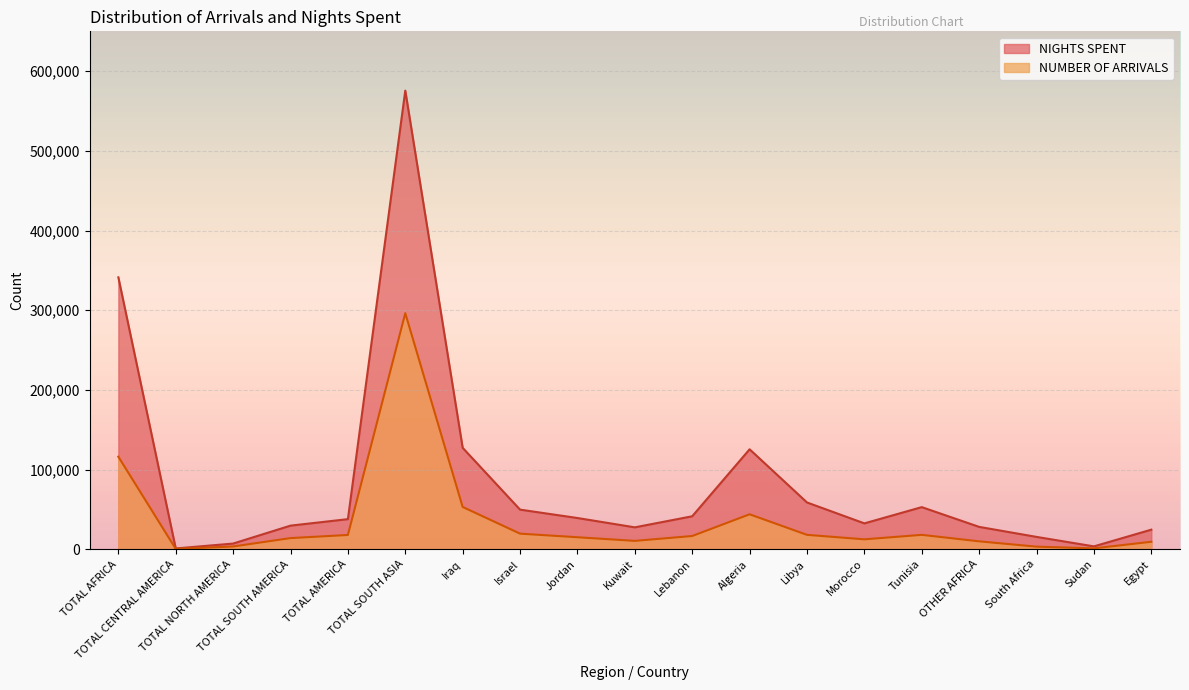

Reading left to right, what are all the values shown in this chart?

NIGHTS SPENT: TOTAL AFRICA=341268	TOTAL CENTRAL AMERICA=989	TOTAL NORTH AMERICA=7148	TOTAL SOUTH AMERICA=29644	TOTAL AMERICA=37781	TOTAL SOUTH ASIA=575589	Iraq=127284	Israel=49722	Jordan=39203	Kuwait=27501	Lebanon=41395	Algeria=125444	Libya=58720	Morocco=32477	Tunisia=52866	OTHER AFRICA=28073	South Africa=15499	Sudan=3610	Egypt=24579
NUMBER OF ARRIVALS: TOTAL AFRICA=116193	TOTAL CENTRAL AMERICA=452	TOTAL NORTH AMERICA=3478	TOTAL SOUTH AMERICA=13992	TOTAL AMERICA=17922	TOTAL SOUTH ASIA=296285	Iraq=53073	Israel=19583	Jordan=15075	Kuwait=10501	Lebanon=16622	Algeria=43883	Libya=18076	Morocco=12453	Tunisia=18074	OTHER AFRICA=9936	South Africa=3260	Sudan=1122	Egypt=9389